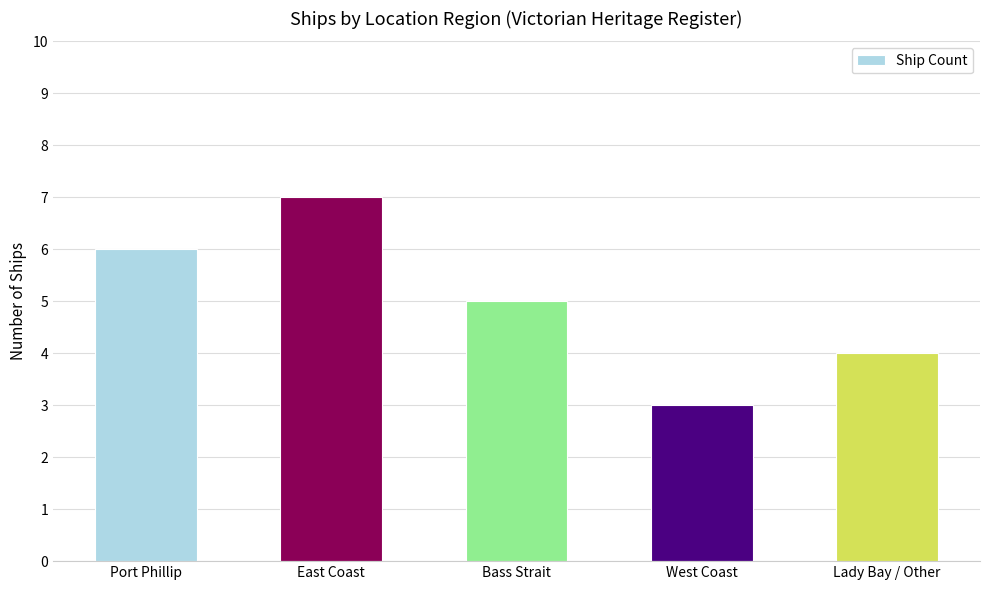

At which label does the data first exceed 5?

Port Phillip